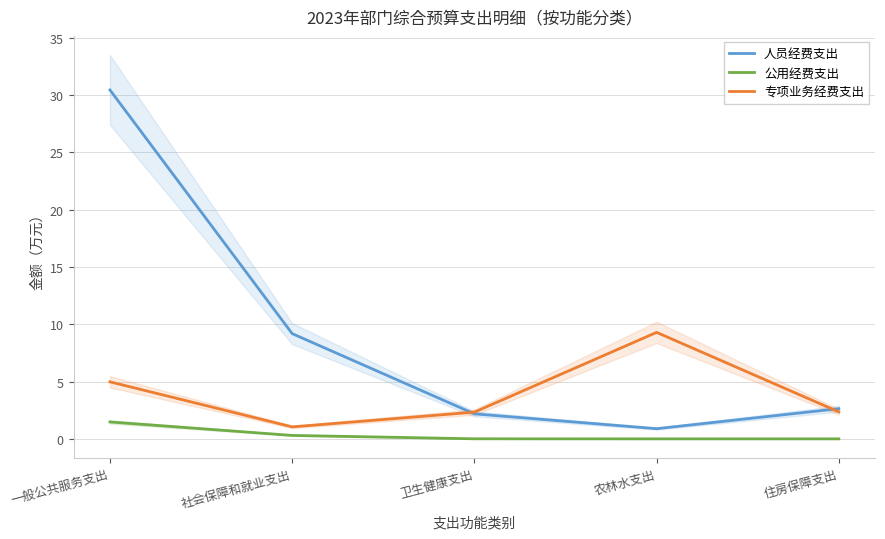

What is the label of the 3rd point from the left?

卫生健康支出